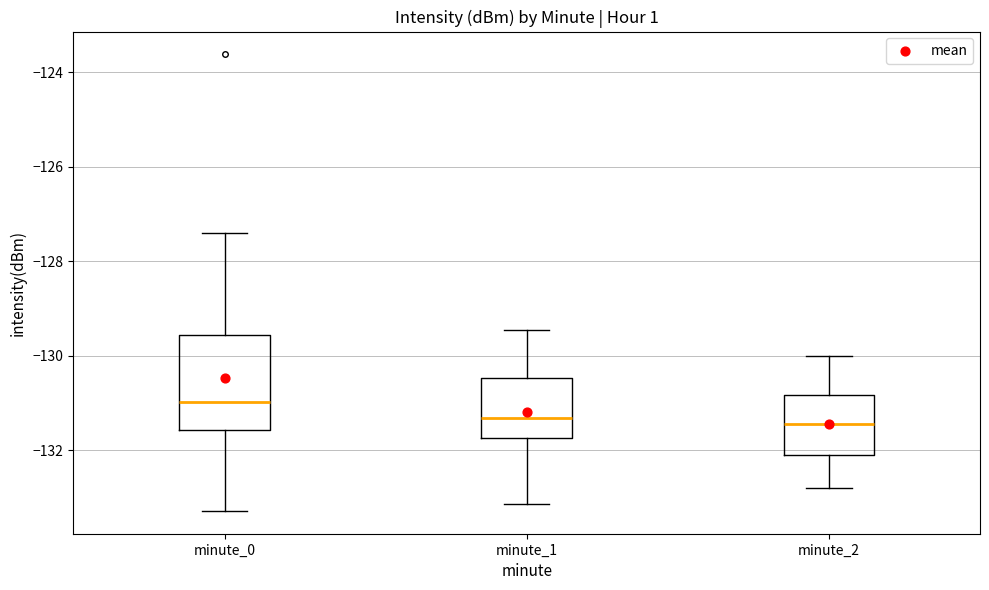

Comparing the boxes themselves (not the whiskers), which one is the tallest?

minute_0